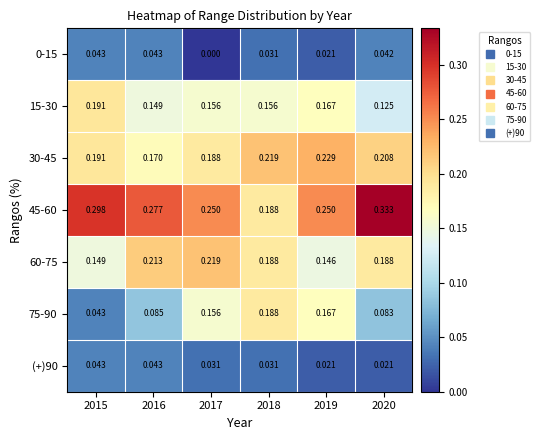

Is the value of (+)90 at 2015 greater than the value of 75-90 at 2018?

No